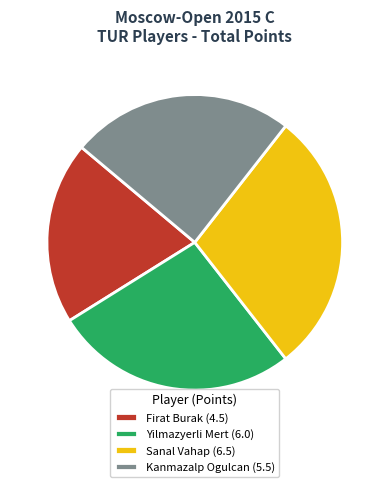

Between Kanmazalp Ogulcan (5.5) and Sanal Vahap (6.5), which is larger?

Sanal Vahap (6.5)